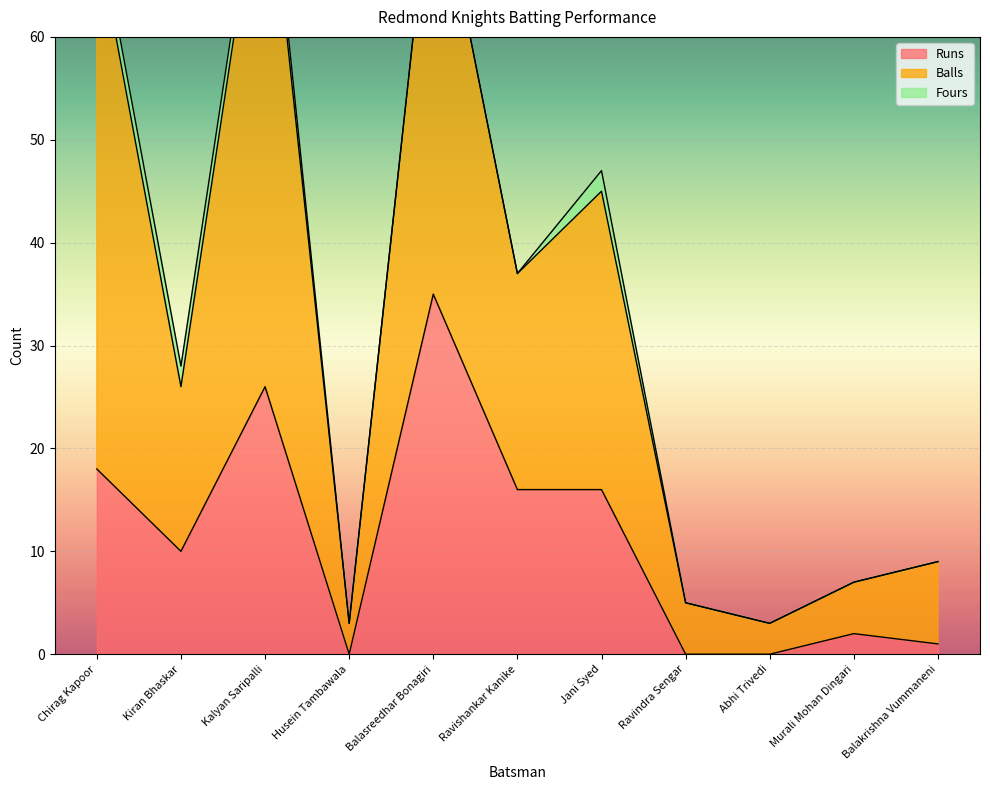

At which category is the sum across all series the highest?

Balasreedhar Bonagiri